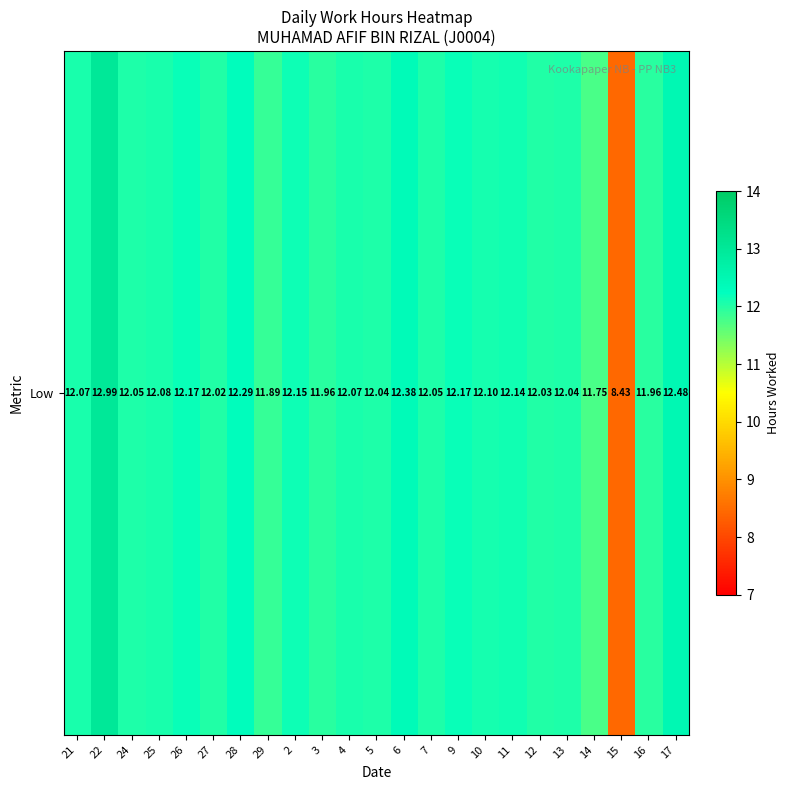

Reading left to right, list all the values displayed in this chart.

21=12.1	22=13.0	24=12.1	25=12.1	26=12.2	27=12.0	28=12.3	29=11.9	2=12.2	3=12.0	4=12.1	5=12.0	6=12.4	7=12.1	9=12.2	10=12.1	11=12.1	12=12.0	13=12.0	14=11.8	15=8.4	16=12.0	17=12.5